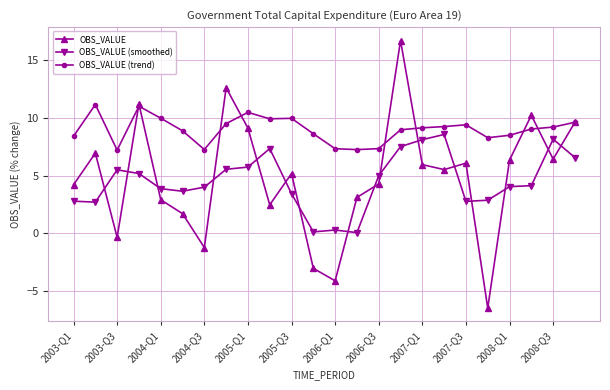

Which series has the largest range (max minus min)?

OBS_VALUE